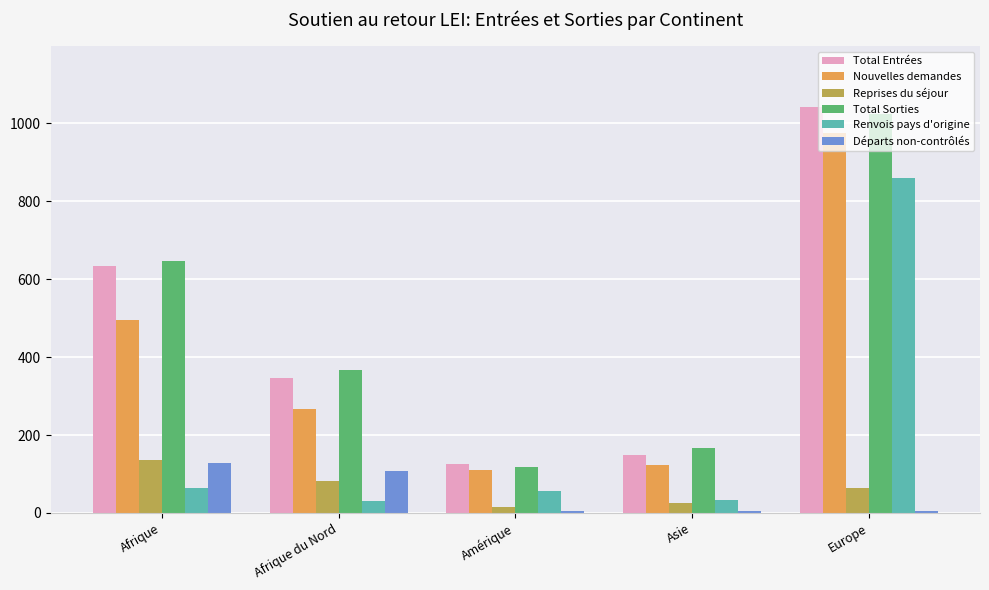

At which category is the sum across all series the highest?

Europe